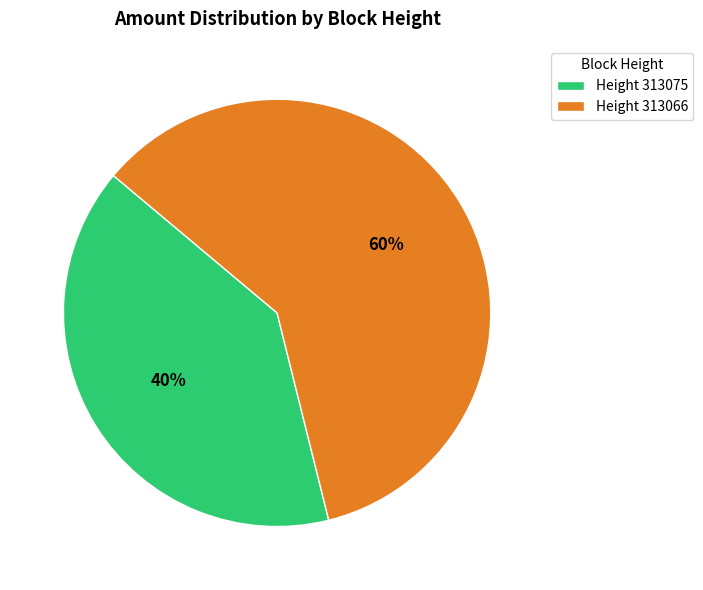

Is it true that Height 313066 is 45% of the pie?

False